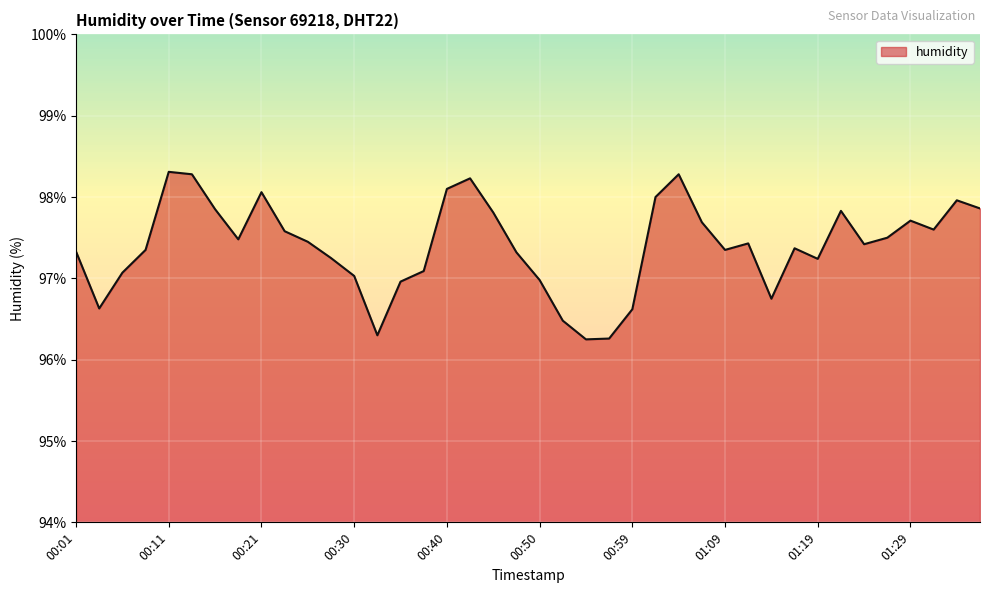

What is the difference between the maximum and minimum values?

2.1